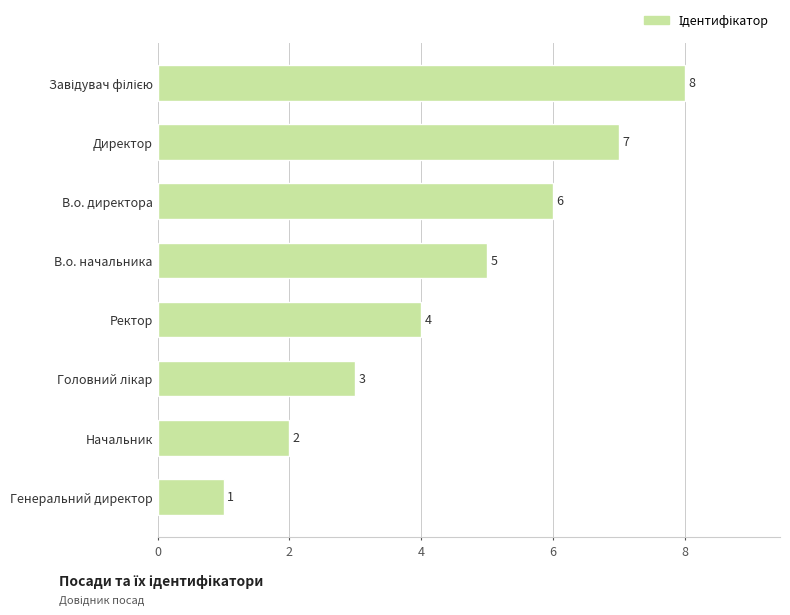

Approximately how many times larger is the value at Начальник compared to Ректор?

0.5